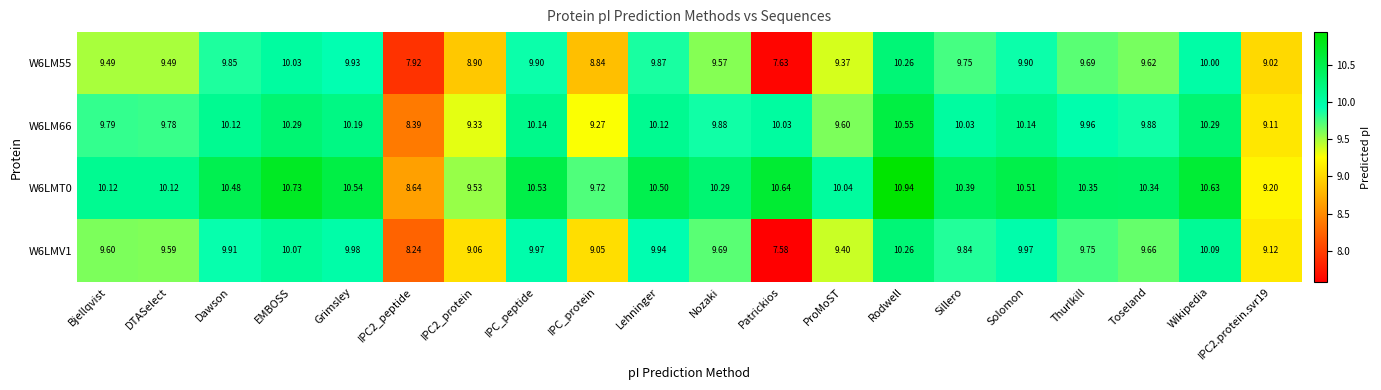

Is the value of W6LMT0 at IPC_protein greater than the value of W6LMV1 at ProMoST?

Yes